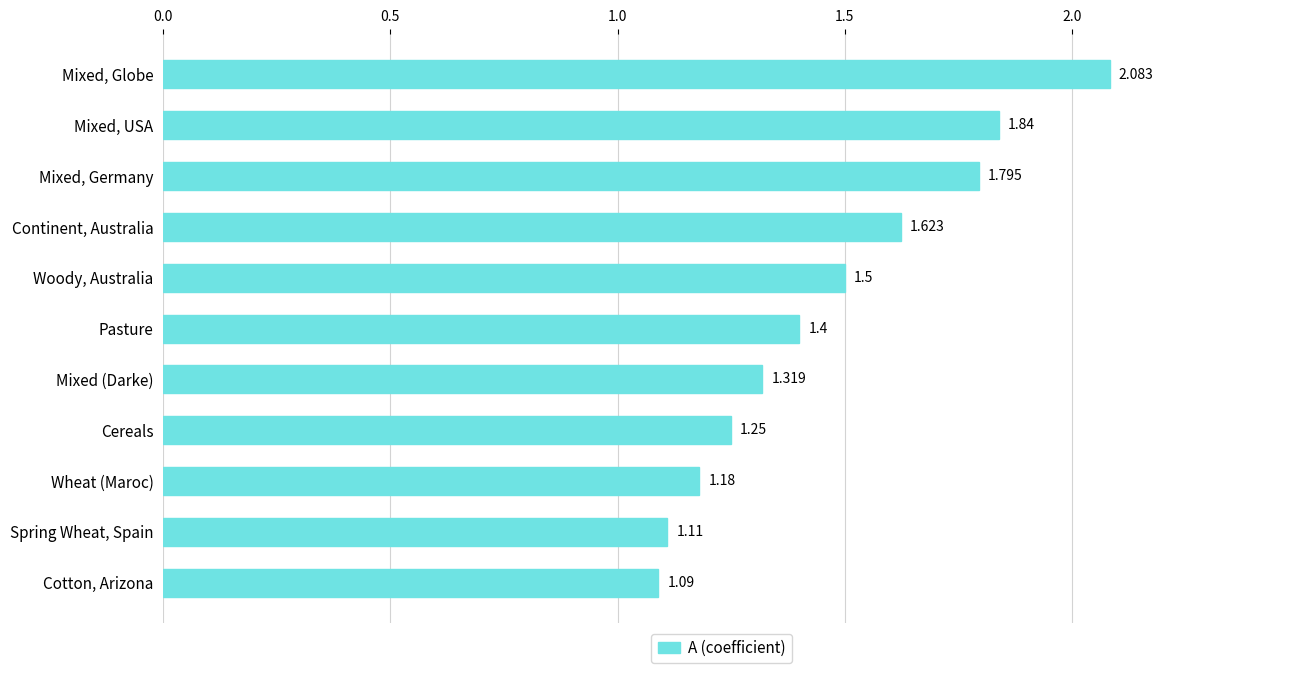

Which category has the highest value across all series?

Mixed, Globe